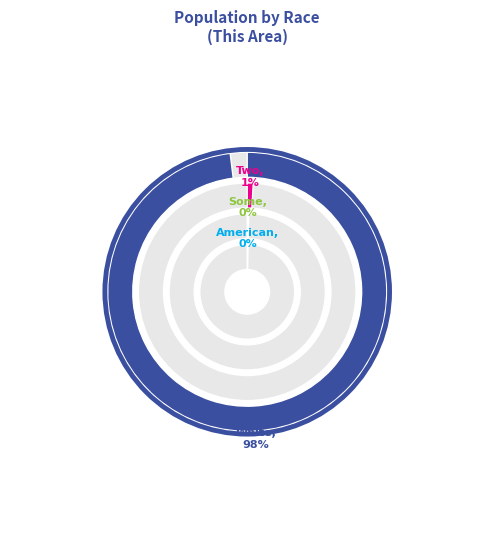

Is there any slice that represents more than half of the pie?

Yes